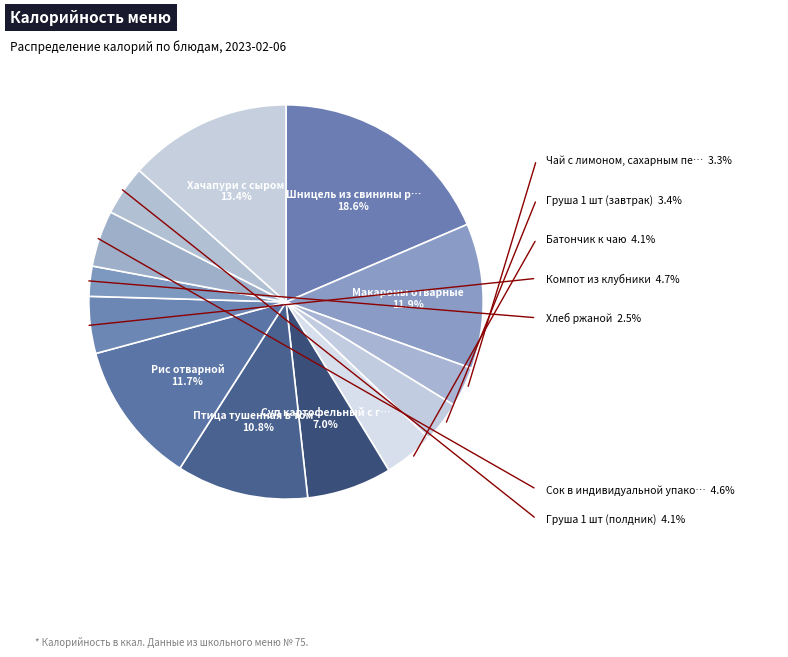

What is the ratio of the value at Шницель из свинины рубленый to the value at Чай с лимоном, сахарным песком?

5.6